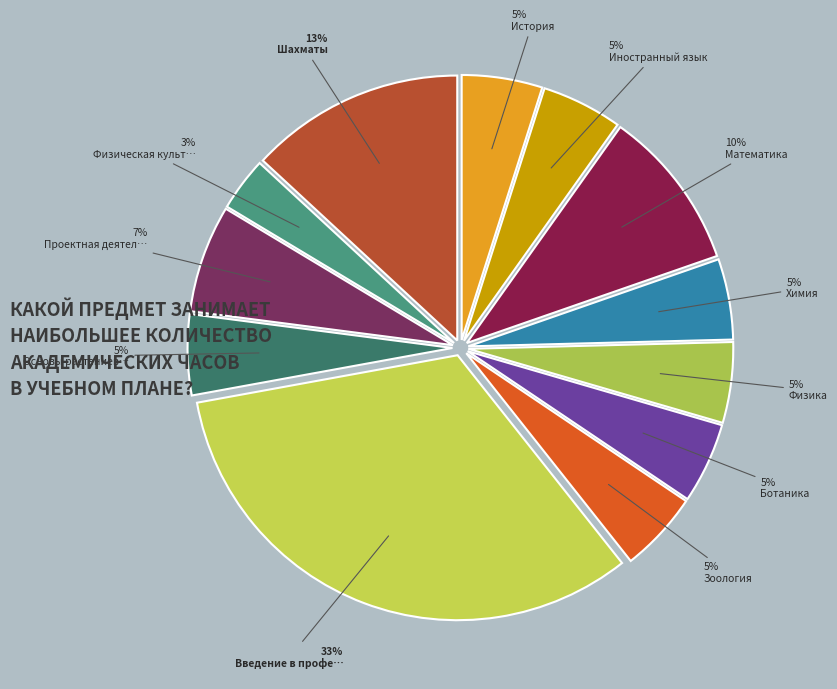

How many segments does this pie chart have?

12